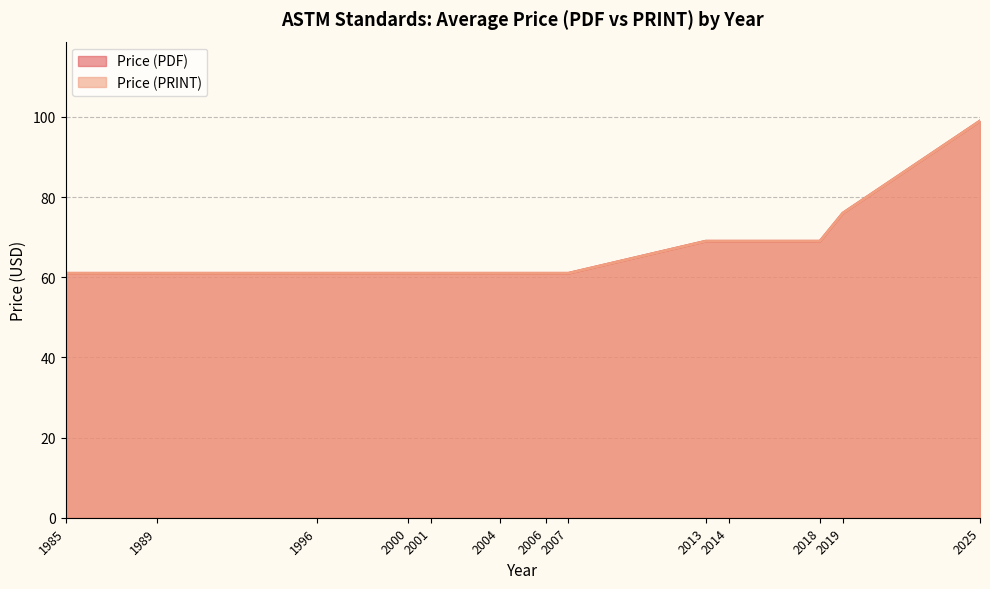

What is the smallest value displayed?

61